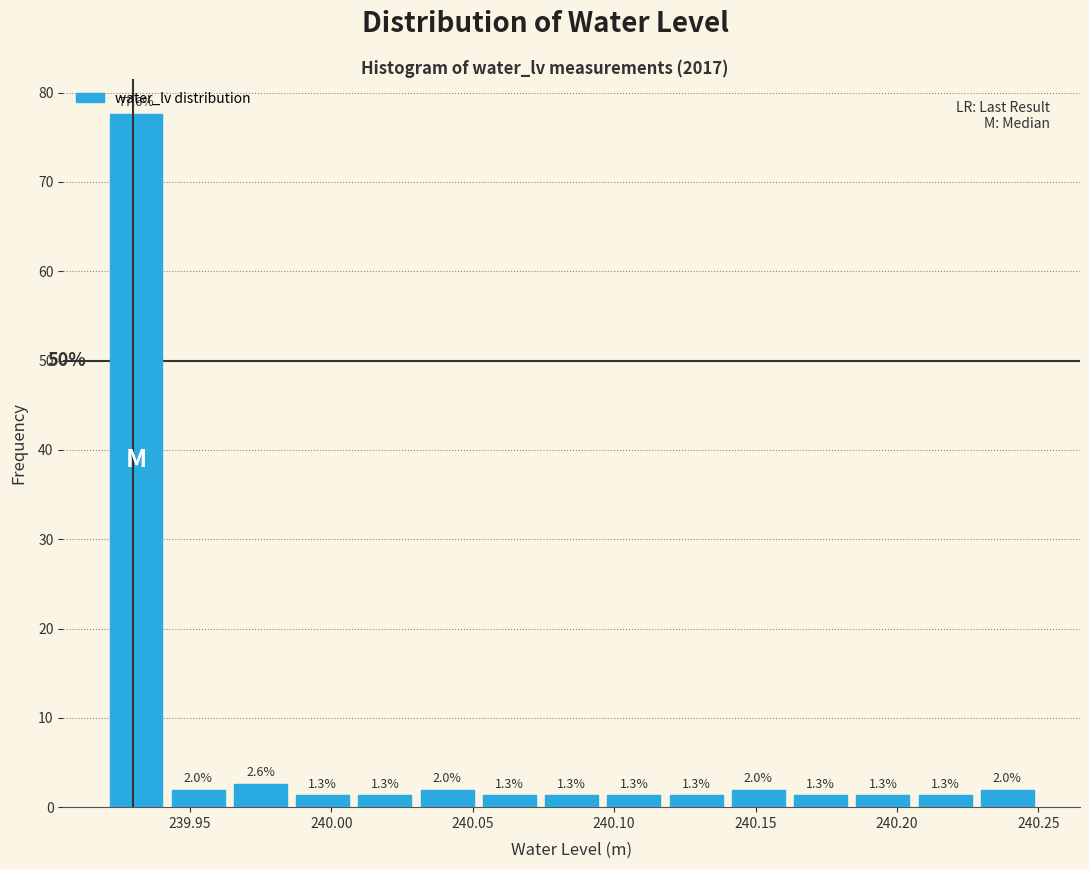

Reading left to right, transcribe this chart: for each bar, give the range it covers on the x-axis and its height. The bar edges are not printed on the chart, so give them approximately, as read against the axis.

239.920 to 239.942: 77.6
239.942 to 239.964: 2.0
239.964 to 239.986: 2.6
239.986 to 240.008: 1.3
240.008 to 240.030: 1.3
240.030 to 240.052: 2.0
240.052 to 240.074: 1.3
240.074 to 240.096: 1.3
240.096 to 240.118: 1.3
240.118 to 240.140: 1.3
240.140 to 240.162: 2.0
240.162 to 240.184: 1.3
240.184 to 240.206: 1.3
240.206 to 240.228: 1.3
240.228 to 240.250: 2.0